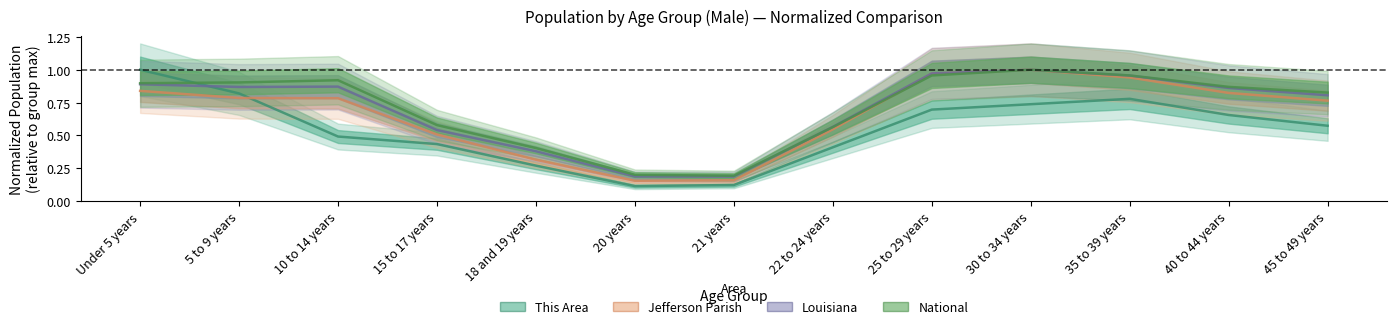

Is it true that Louisiana equals 0.2 at 15 to 17 years?

False